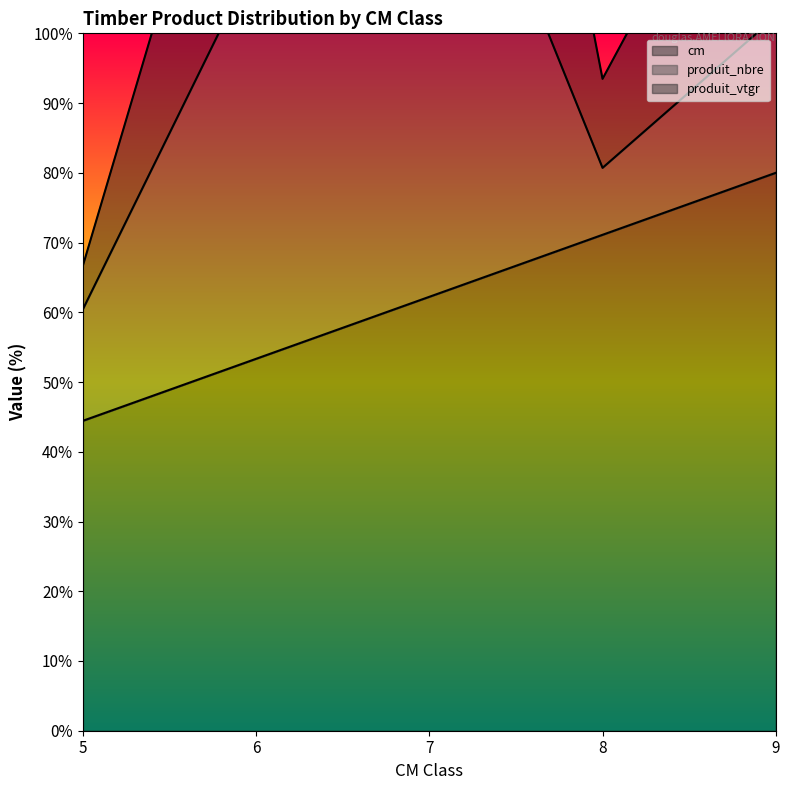

Rank the categories by cm value from highest to lowest.

9, 8, 7, 6, 5